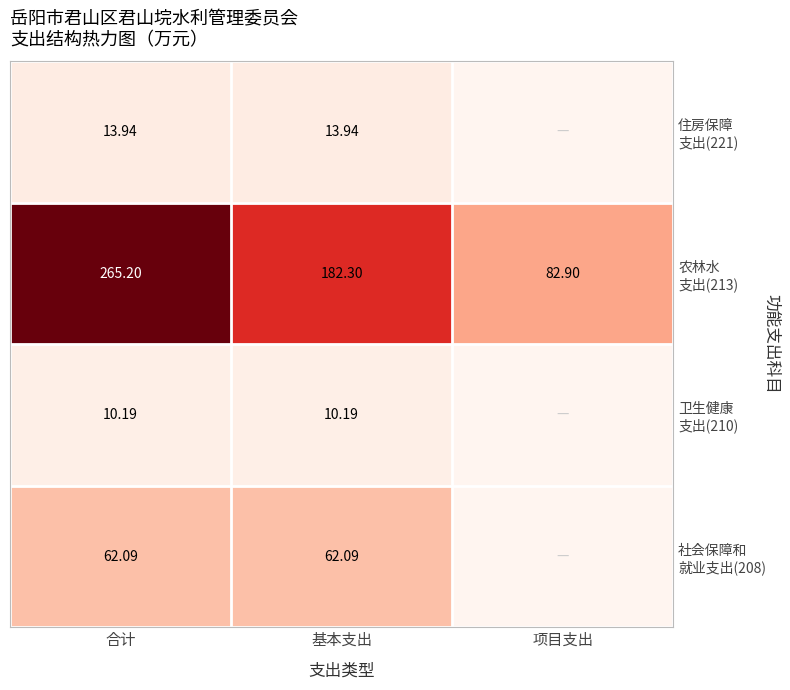

Where does the 住房保障 支出(221) series first go above 13?

合计